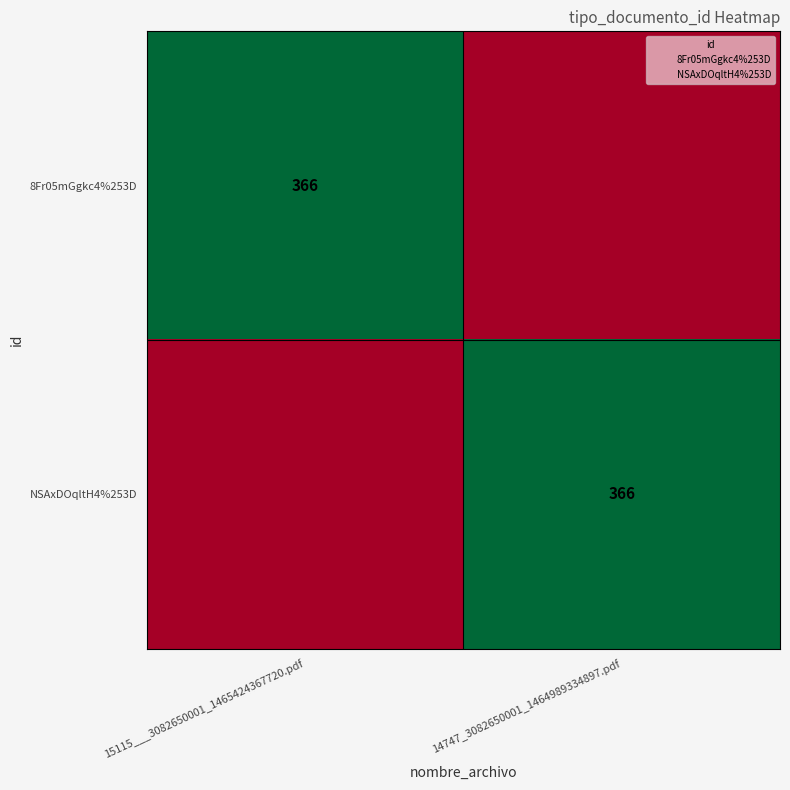

Count the 8Fr05mGgkc4%253D values in the range 0 to 366.

2